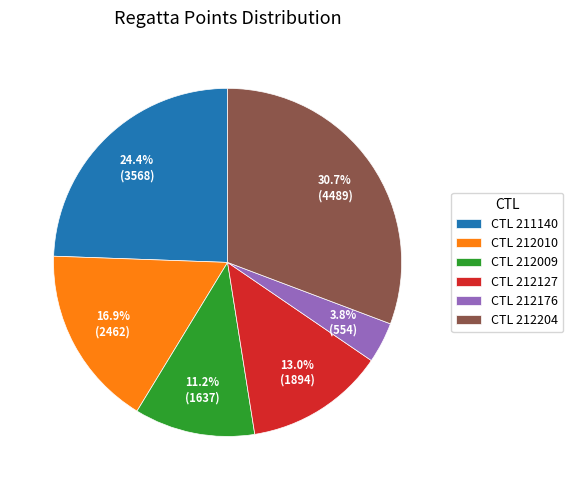

What percentage is NOT represented by CTL 212176?

96.2%